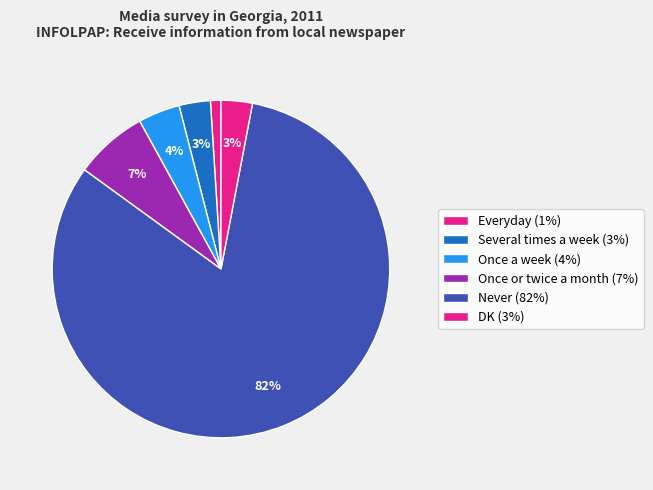

To the nearest percent, what percentage of the pie is Never?

82%